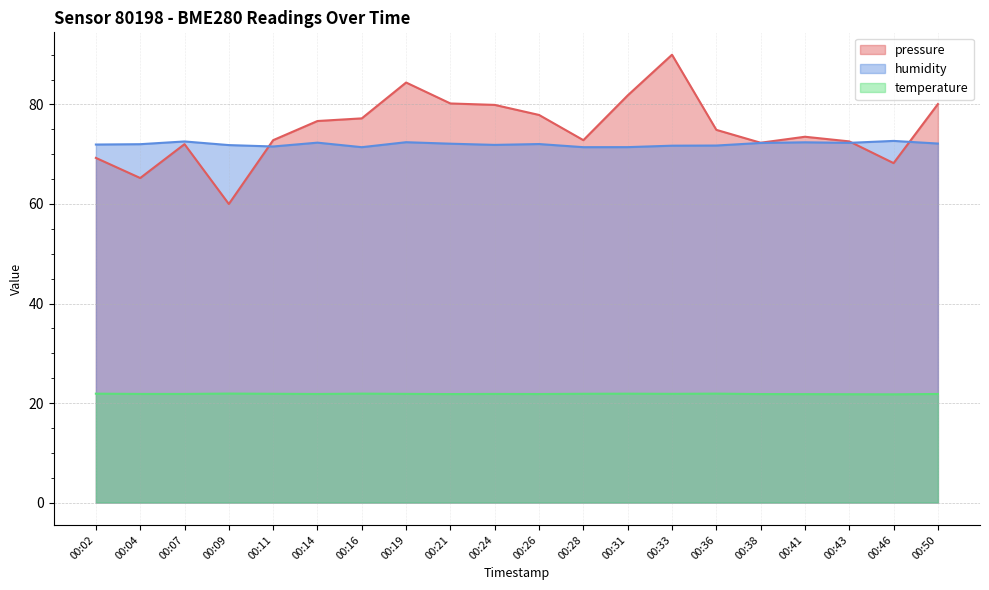

Which label corresponds to the smallest value in the chart?

00:46